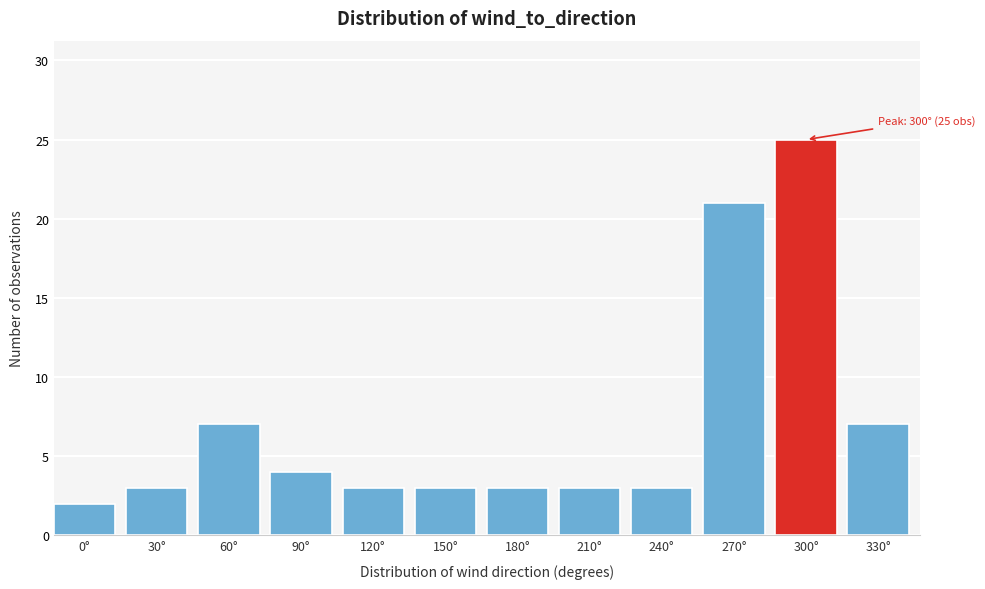

Reading left to right, list all the values displayed in this chart.

2	3	7	4	3	3	3	3	3	21	25	7